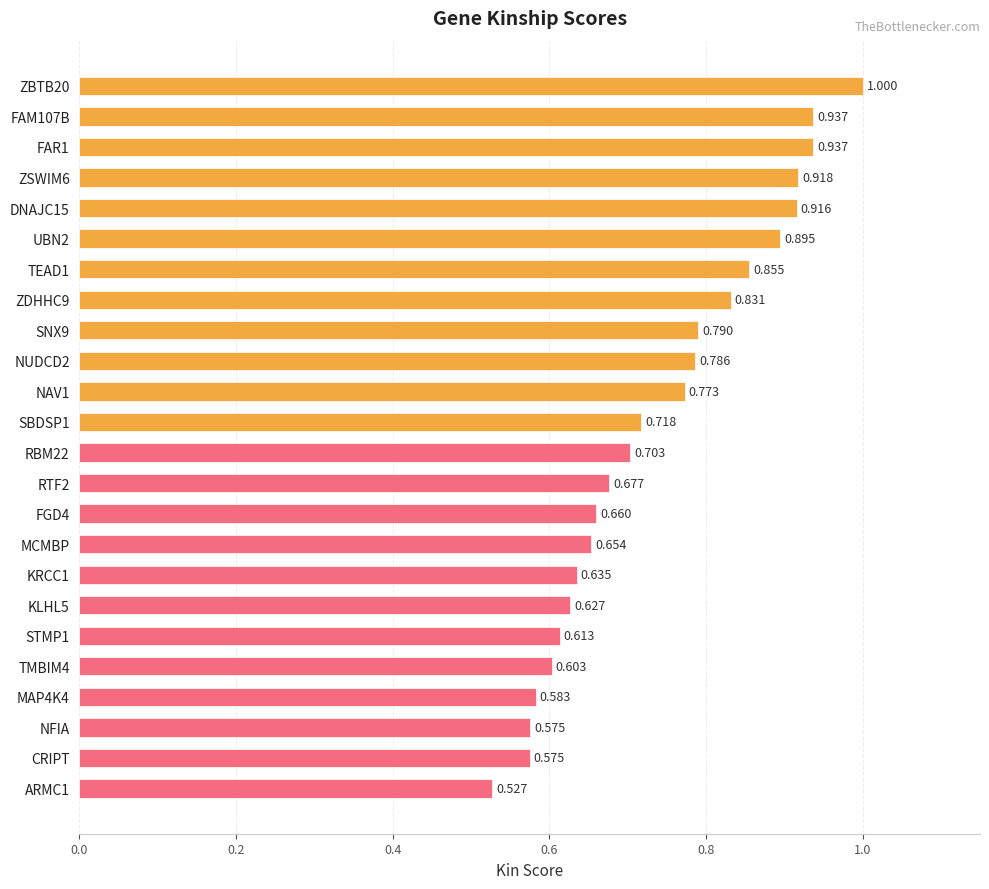

Are the bars grouped side by side (vs. stacked)?

No